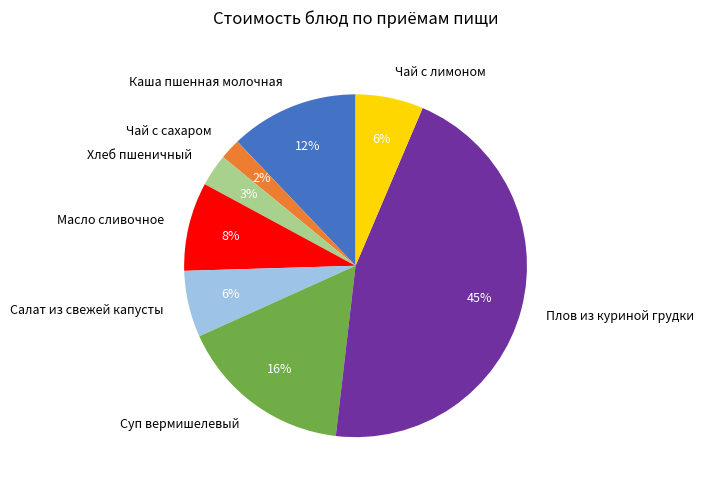

True or false: Хлеб пшеничный accounts for 9% of the total.

False